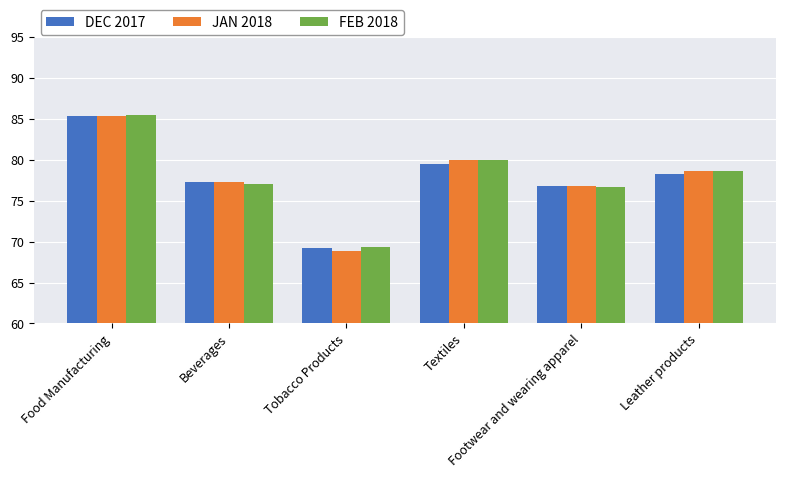

What is the minimum value for JAN 2018?

68.8